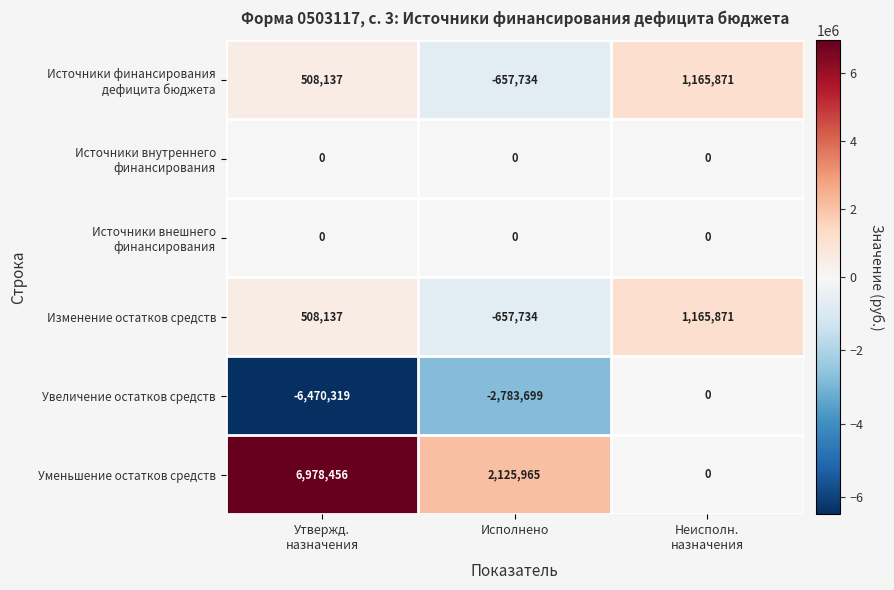

Count the number of data series in this chart.

6